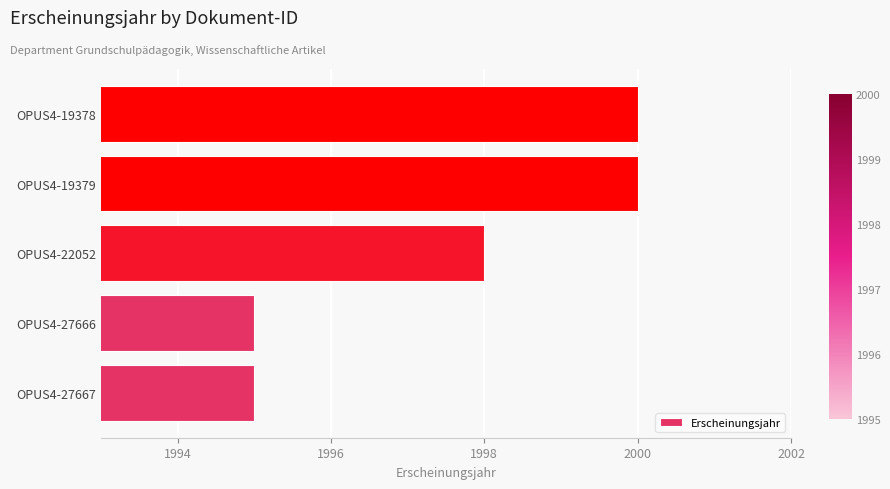

What is the sum of all values?

9988